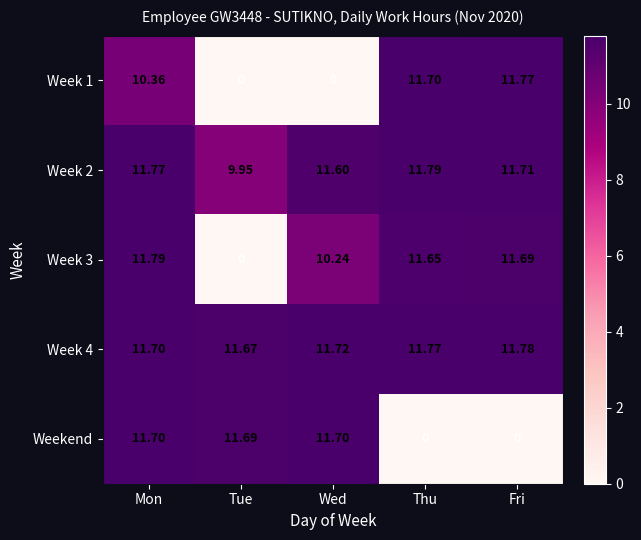

Which category has the highest value in the Week 2 series?

Thu